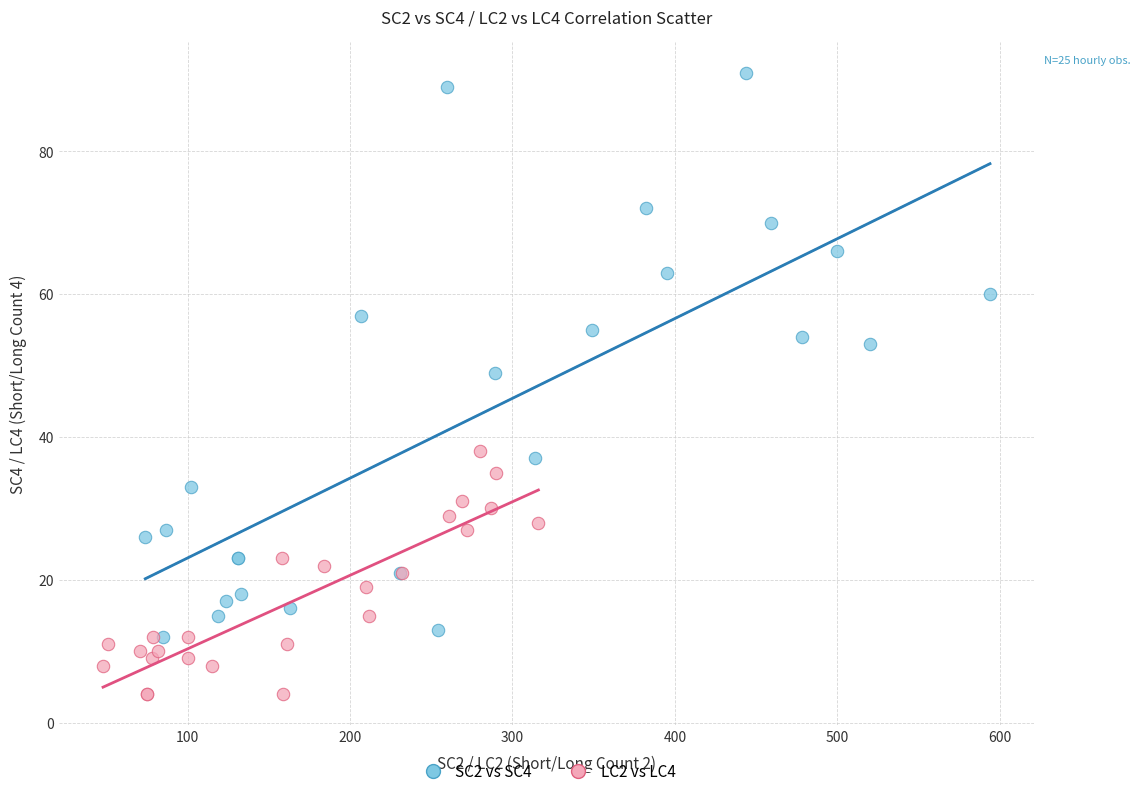

What are all the series names shown in the legend?

SC2 vs SC4, LC2 vs LC4